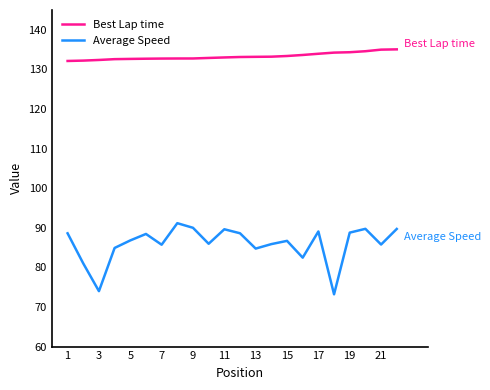

Rank the series by their maximum value, from lowest to highest.

Average Speed, Best Lap time